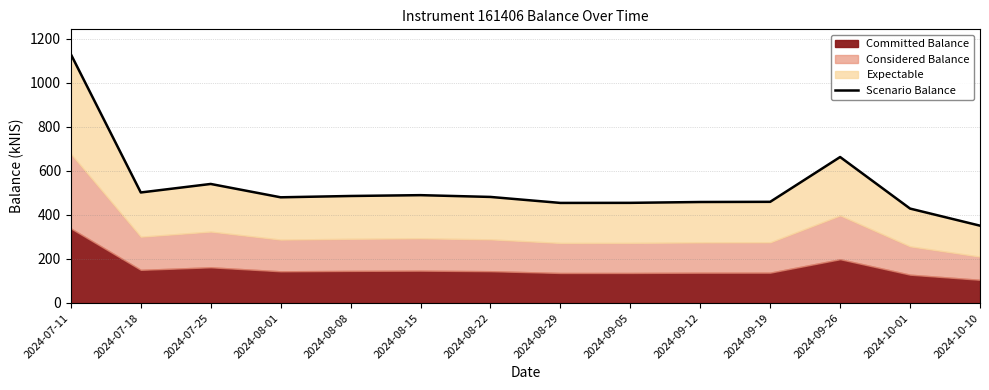

What is the smallest value displayed?

351.4